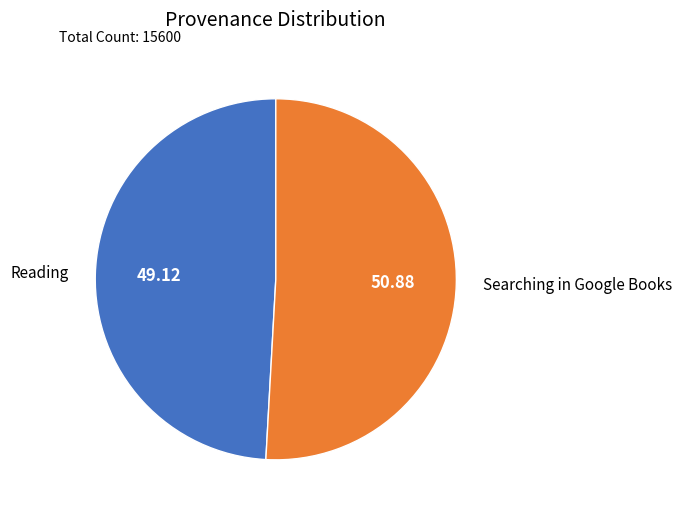

Does Searching in Google Books account for over 50% of the chart?

Yes